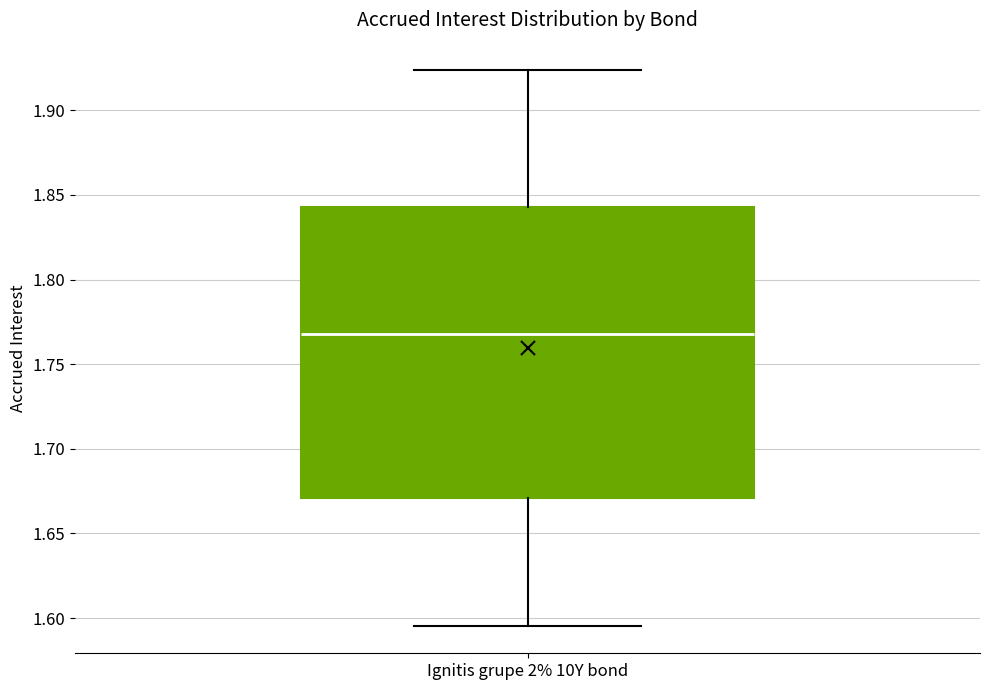

Where is the lower edge of the box for Ignitis grupe 2% 10Y bond on the y-axis? The values are not printed on the chart, so give them approximately, as read against the axis.

1.670